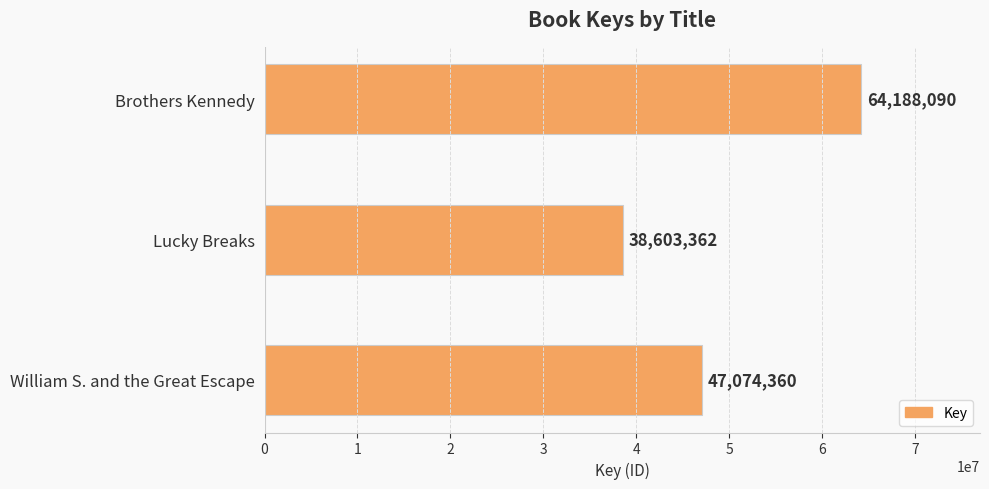

Does the chart contain any negative values?

No